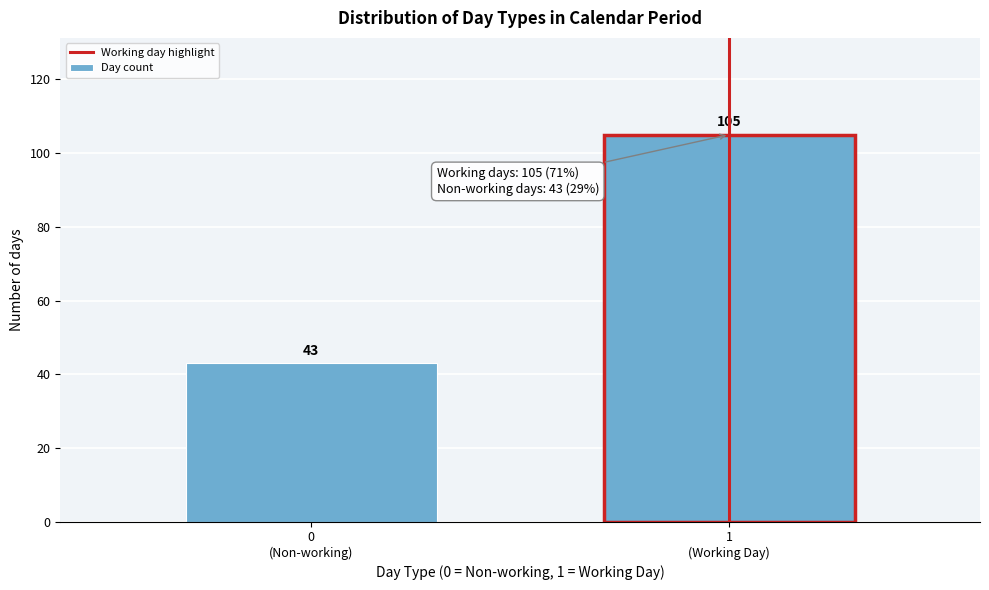

Reading left to right, transcribe all the data shown in this chart.

43	105